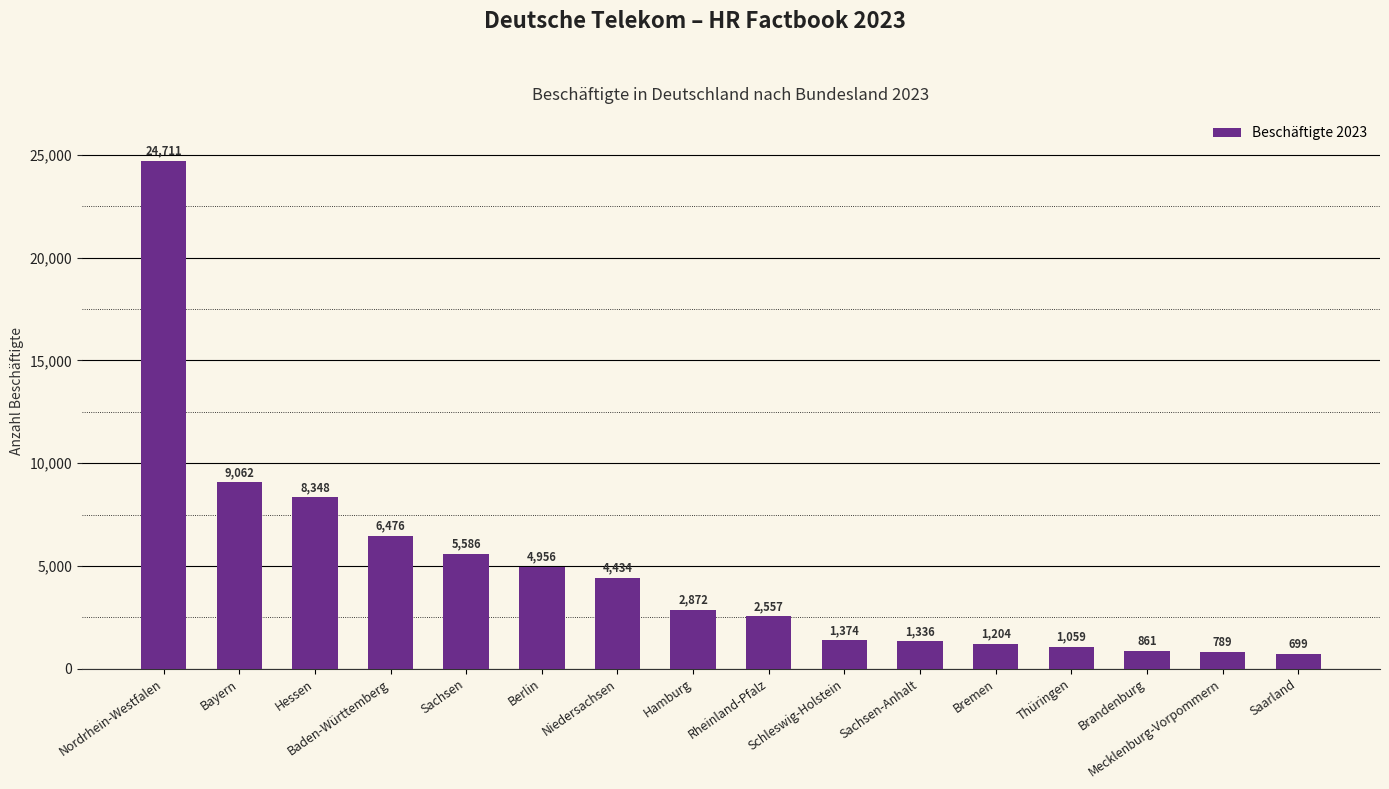

List the labels in order of value, largest first.

Nordrhein-Westfalen, Bayern, Hessen, Baden-Württemberg, Sachsen, Berlin, Niedersachsen, Hamburg, Rheinland-Pfalz, Schleswig-Holstein, Sachsen-Anhalt, Bremen, Thüringen, Brandenburg, Mecklenburg-Vorpommern, Saarland